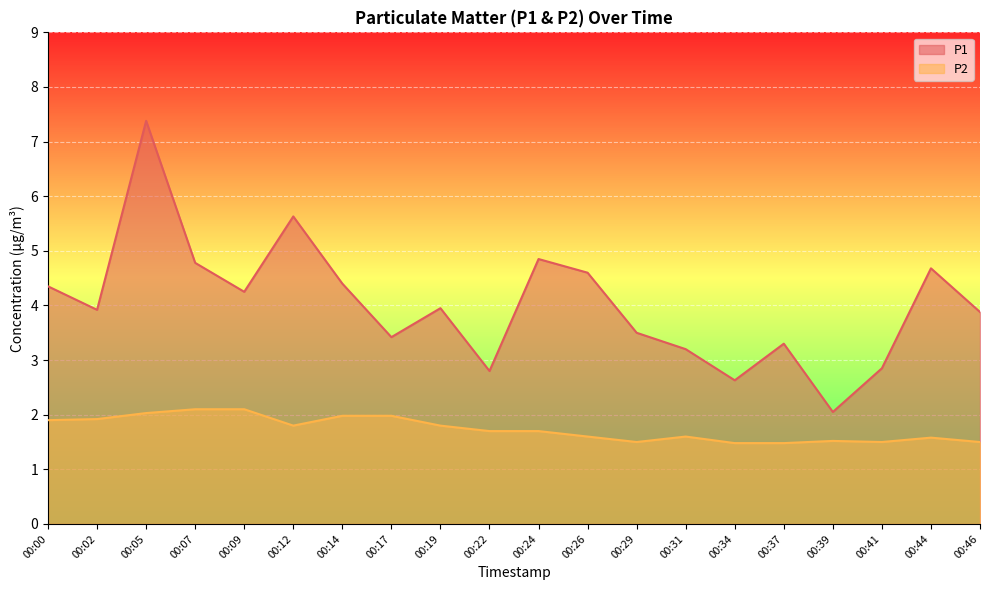

The value of P2 at 00:26 is 0.4. True or false?

False